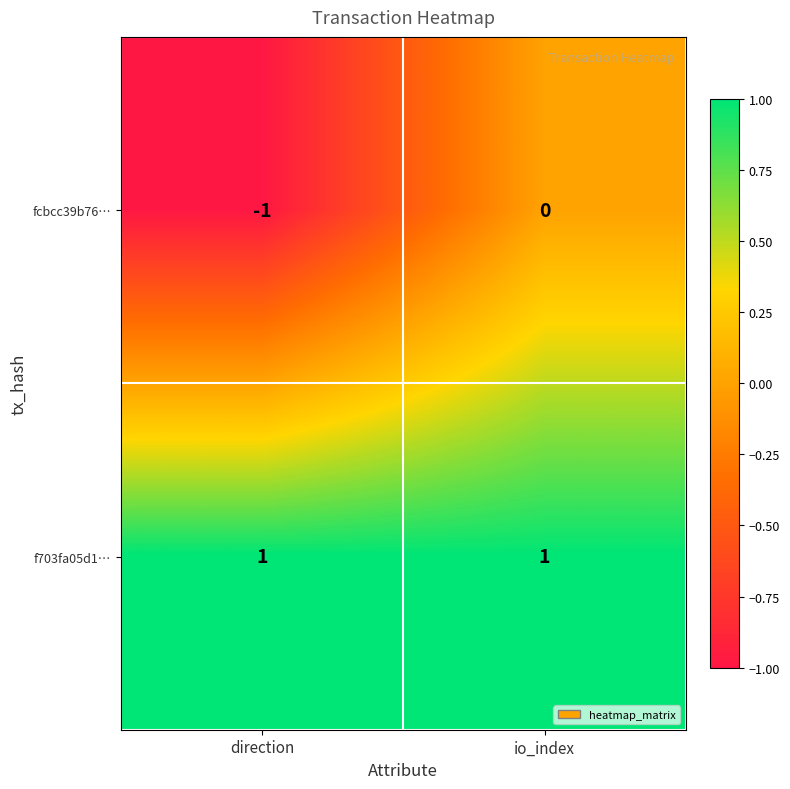

Count the number of data series in this chart.

2